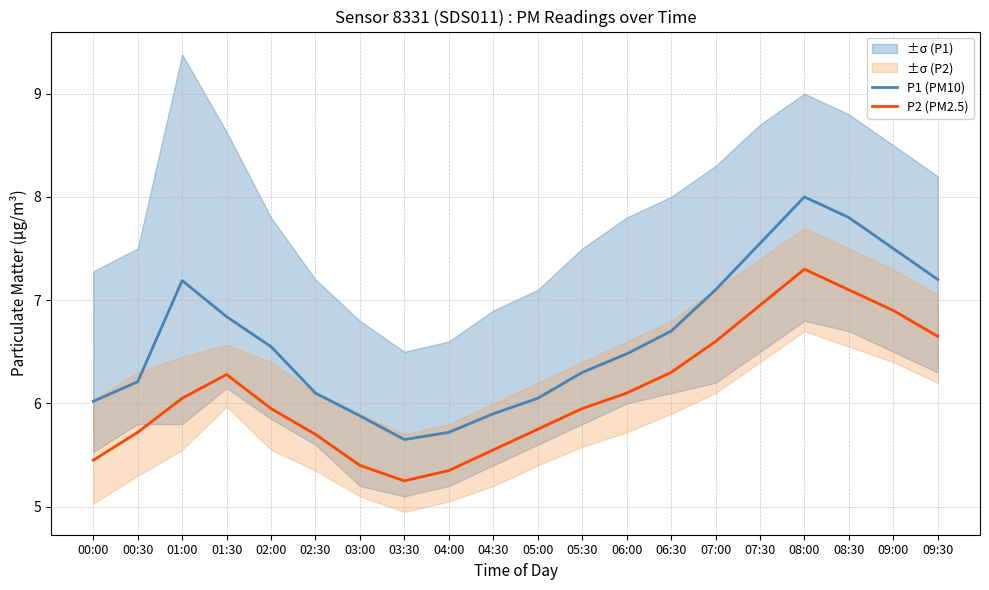

How many interior local peaks does the P2 (PM2.5) series have?

2